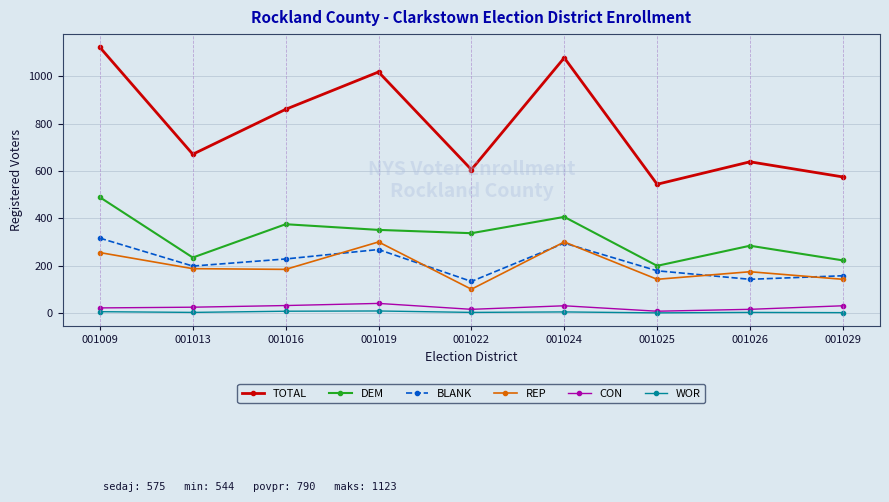

What are all the series names shown in the legend?

TOTAL, DEM, BLANK, REP, CON, WOR